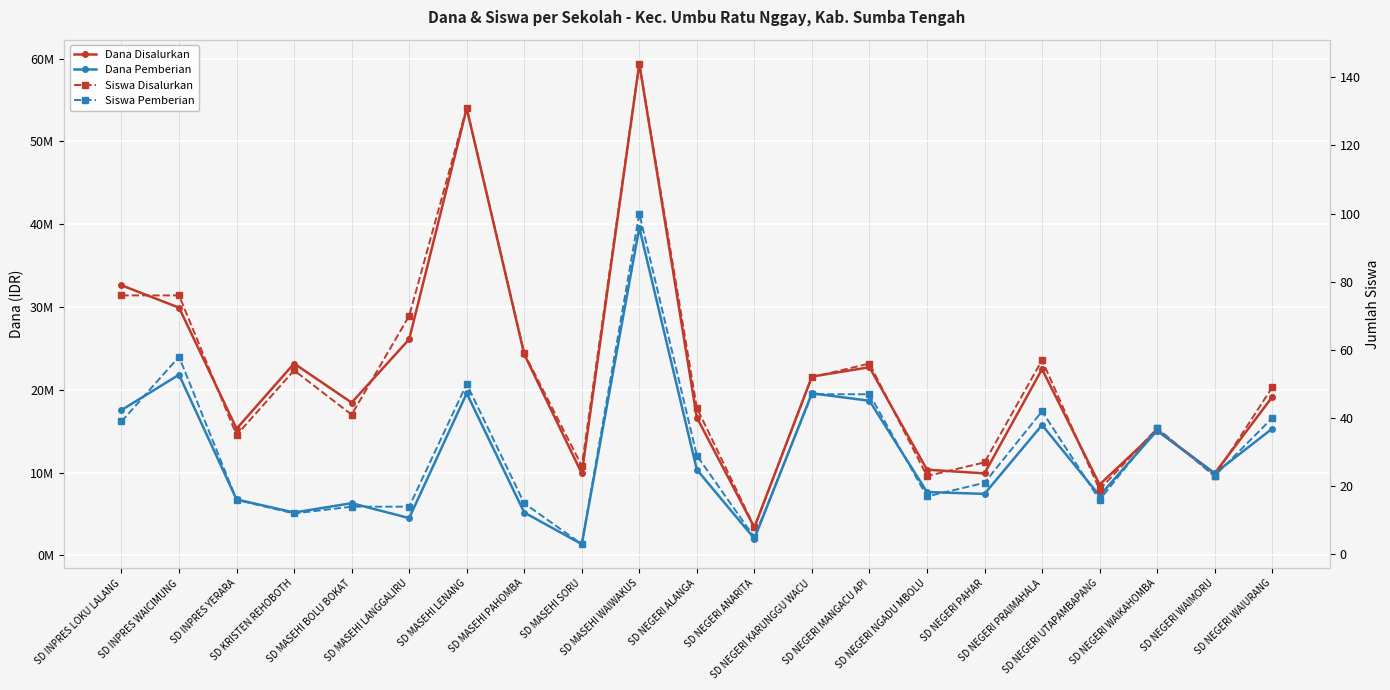

The Siswa Pemberian series shows 10 at SD MASEHI PAHOMBA. True or false?

False